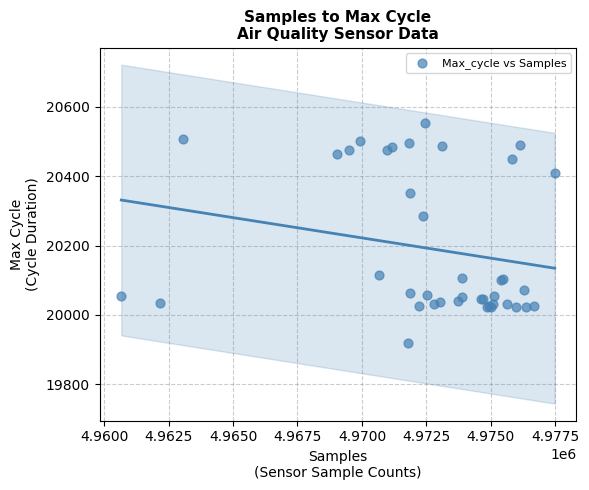

What Y value in the scatter plot is closest to 20237?

20286